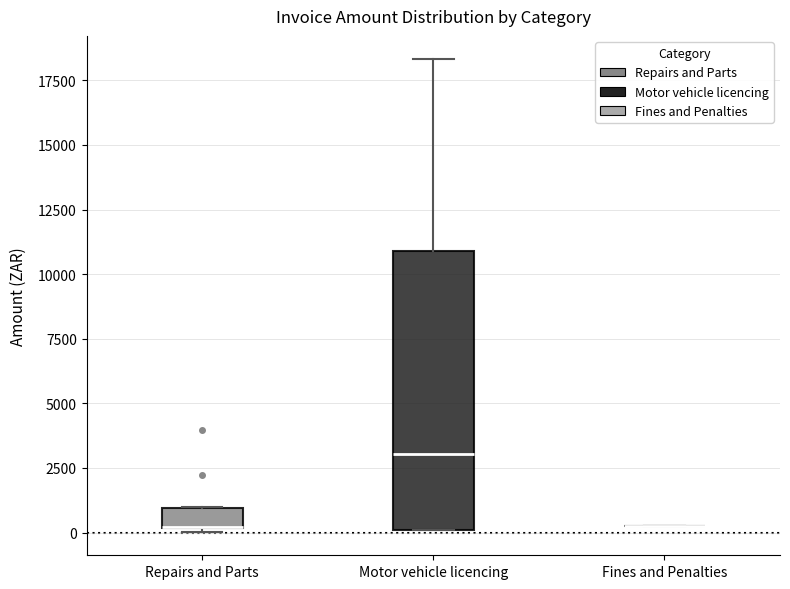

Reading left to right, transcribe this box plot: for each box, give where its median line is, the range the box spans, and where its two whiskers end, as read against the y-axis. The values are not printed on the chart, so give them approximately, as read against the axis.

Repairs and Parts: median 0 (drawn on the box's lower edge), box 0 to 1000, whiskers 0 to 1000
Motor vehicle licencing: median 3000, box 0 to 11000, whiskers 0 to 18500
Fines and Penalties: box collapsed to a line at 500, whiskers 500 to 500